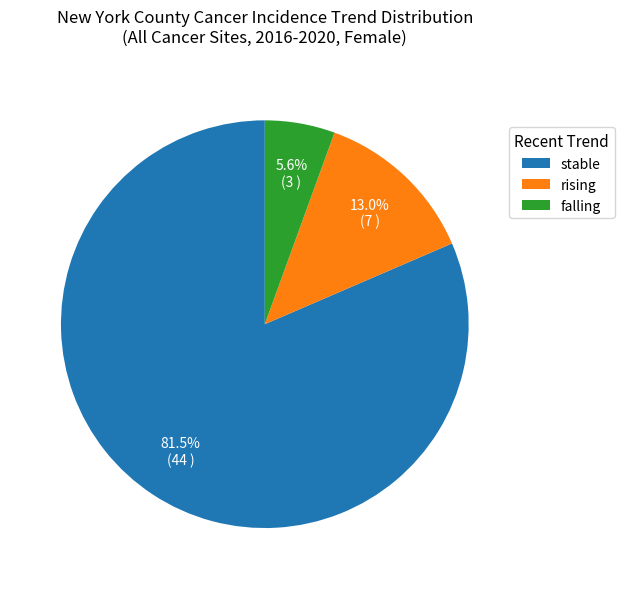

Rank the categories by value from lowest to highest.

falling, rising, stable